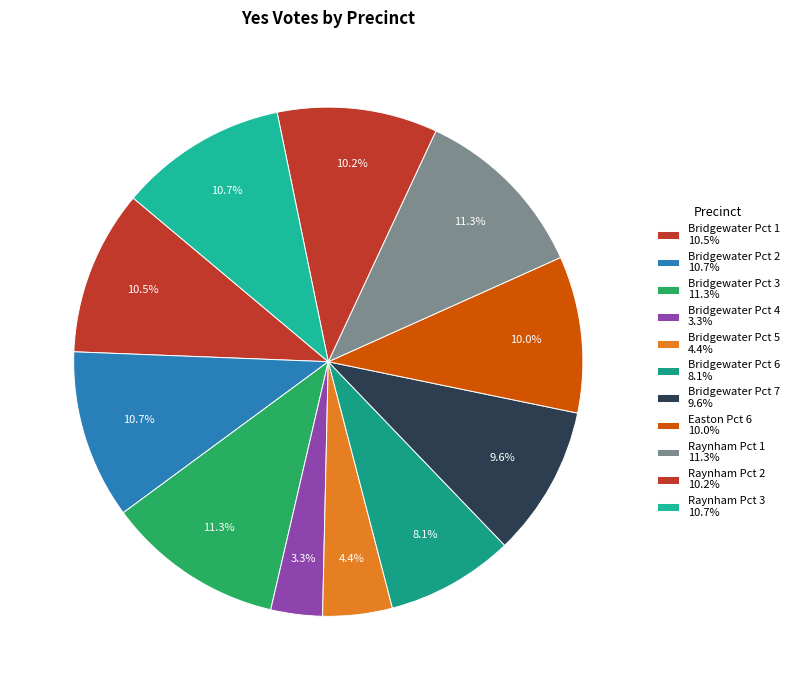

Rank the categories by value from highest to lowest.

Raynham Pct 1, Bridgewater Pct 3, Bridgewater Pct 2, Raynham Pct 3, Bridgewater Pct 1, Raynham Pct 2, Easton Pct 6, Bridgewater Pct 7, Bridgewater Pct 6, Bridgewater Pct 5, Bridgewater Pct 4